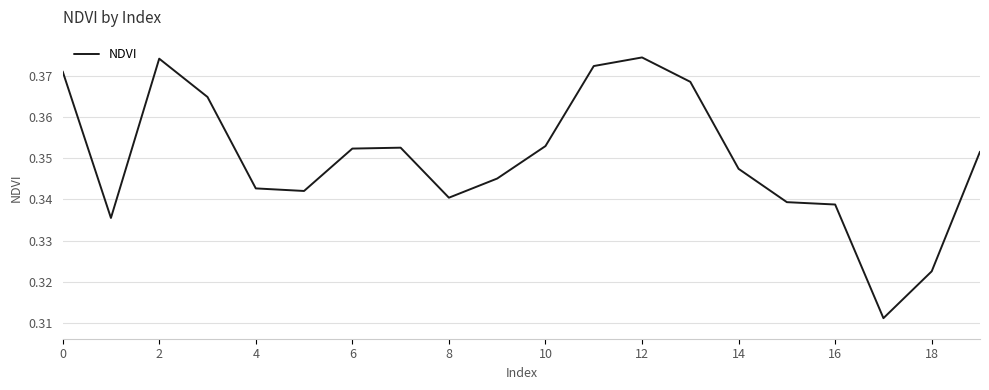

Which category has the lowest value across all series?

17